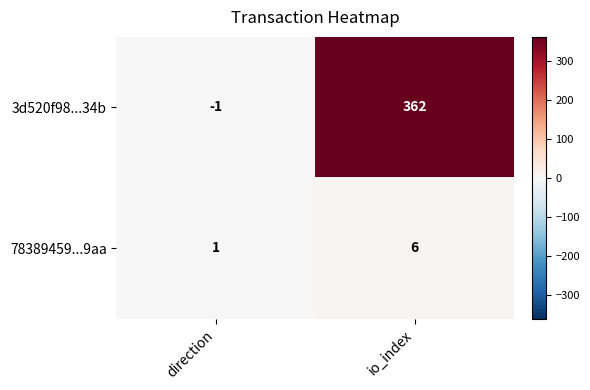

What is the sum of all 78389459...9aa values?

7